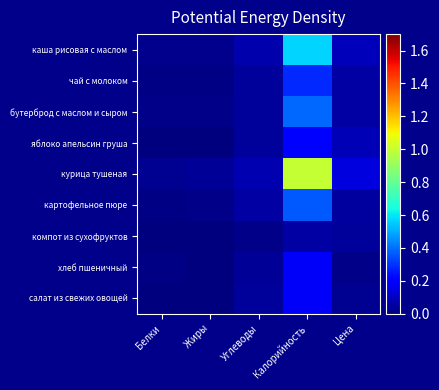

Rank the series by their maximum value, from lowest to highest.

компот из сухофруктов, хлеб пшеничный, салат из свежих овощей, яблоко апельсин груша, чай с молоком, картофельное пюре, бутерброд с маслом и сыром, каша рисовая с маслом, курица тушеная